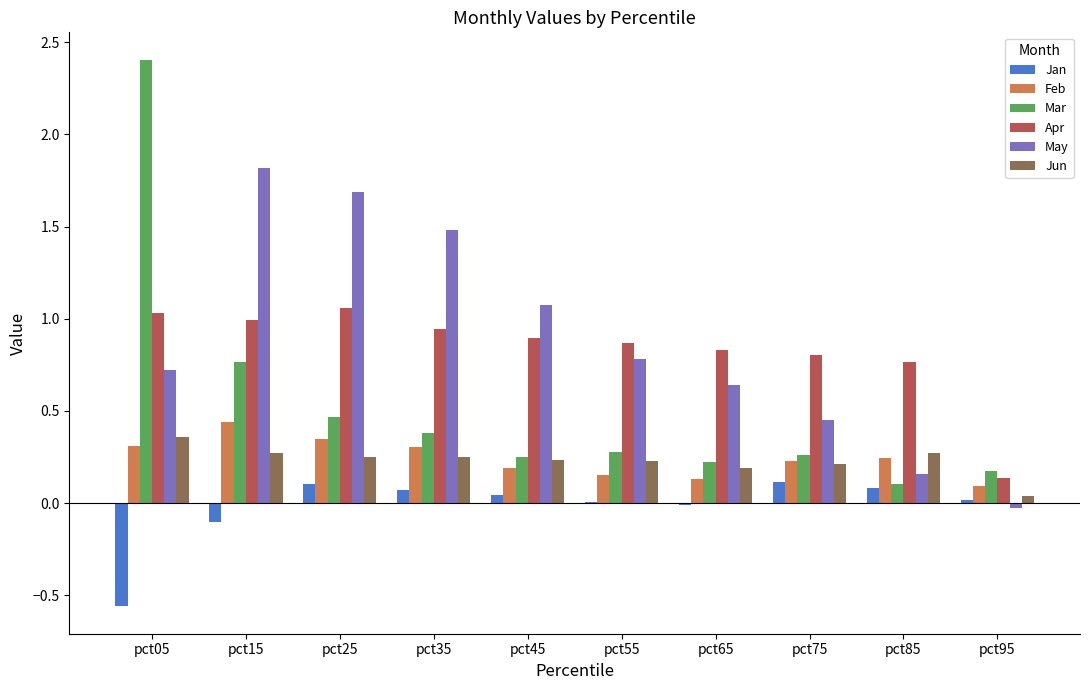

Which category has the highest value across all series?

pct05